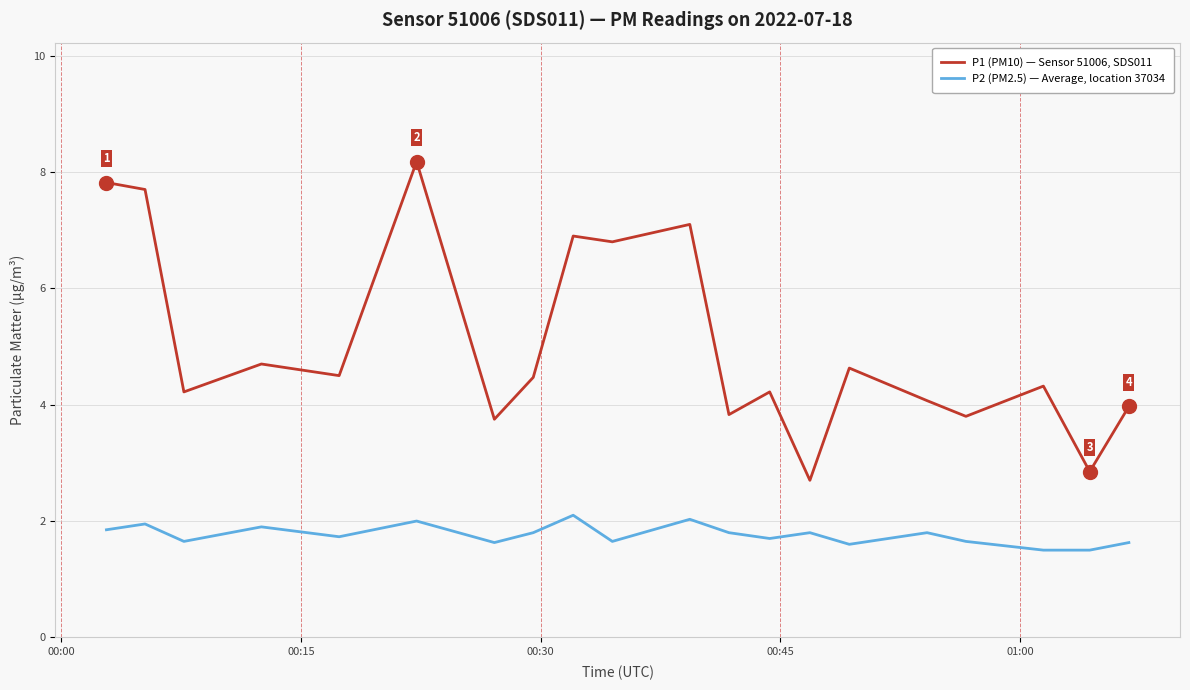

Which series has the largest total across all categories?

P1 (PM10) — Sensor 51006, SDS011